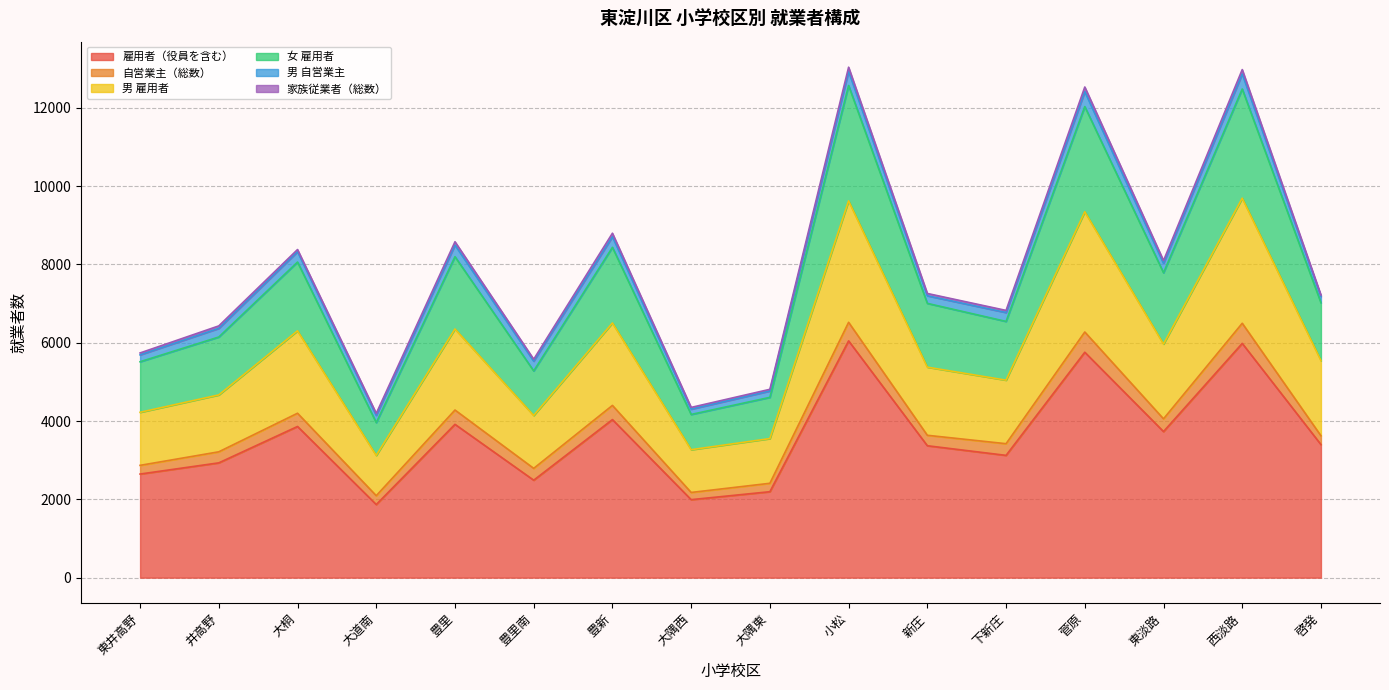

What is the maximum value for 雇用者（役員を含む）?

6048